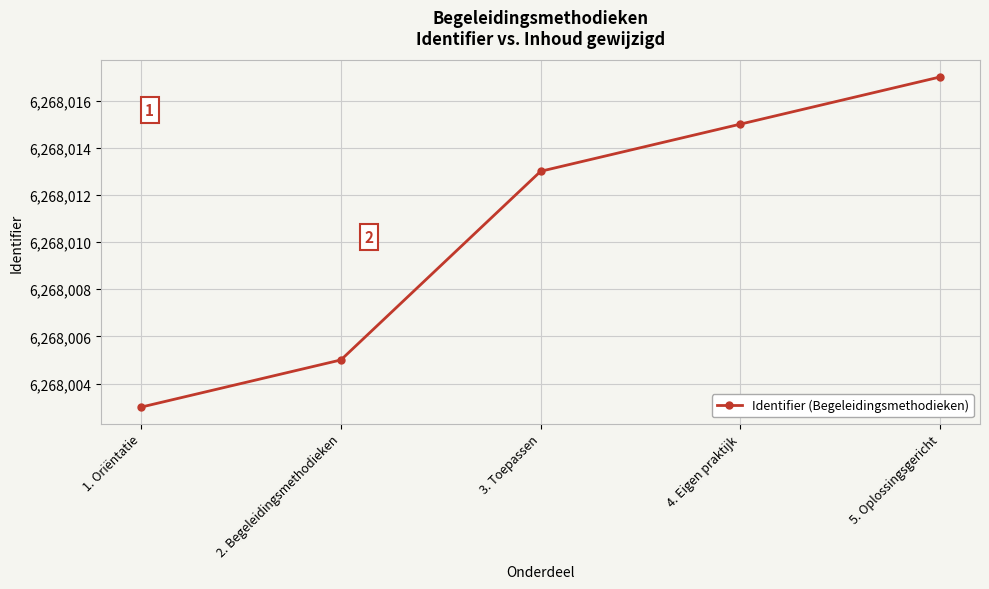

Where is the data nearest to the value 6268010?

3. Toepassen